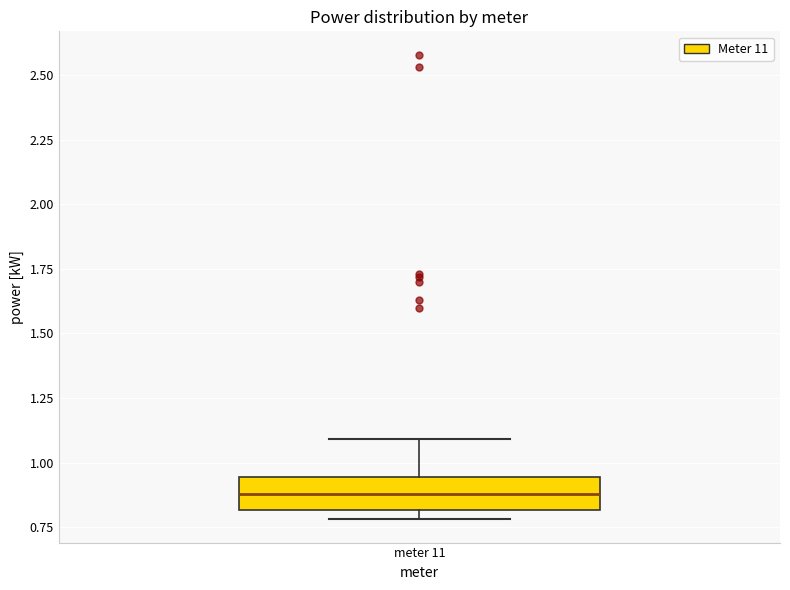

Read this box plot against the y-axis: the position of the median line, the range covered by the box, and the ends of both whiskers. The values are not printed on the chart, so give them approximately, as read against the axis.

median 0.90, box 0.80 to 0.95, whiskers 0.80 (just below the box's lower edge) to 1.10